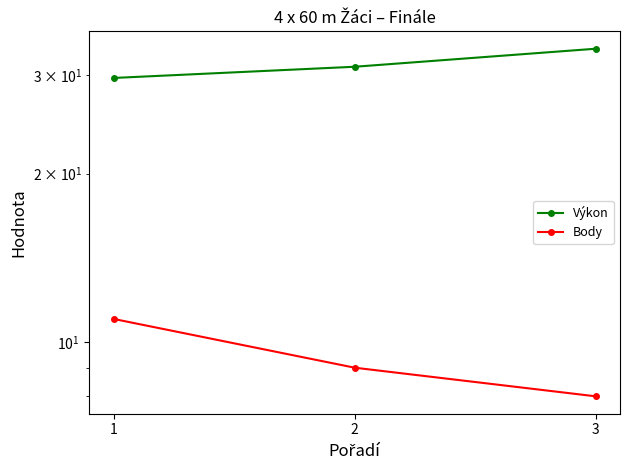

Is the value of Body at 1 greater than the value of Výkon at 3?

No